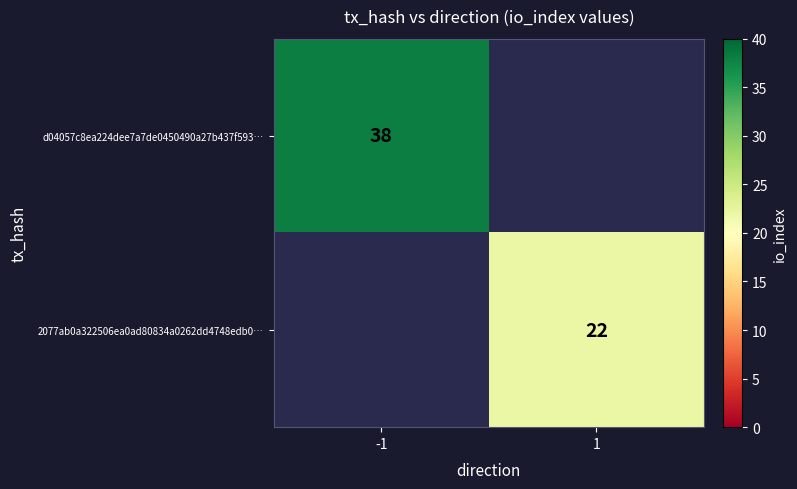

At how many categories does at least one series exceed 32?

1